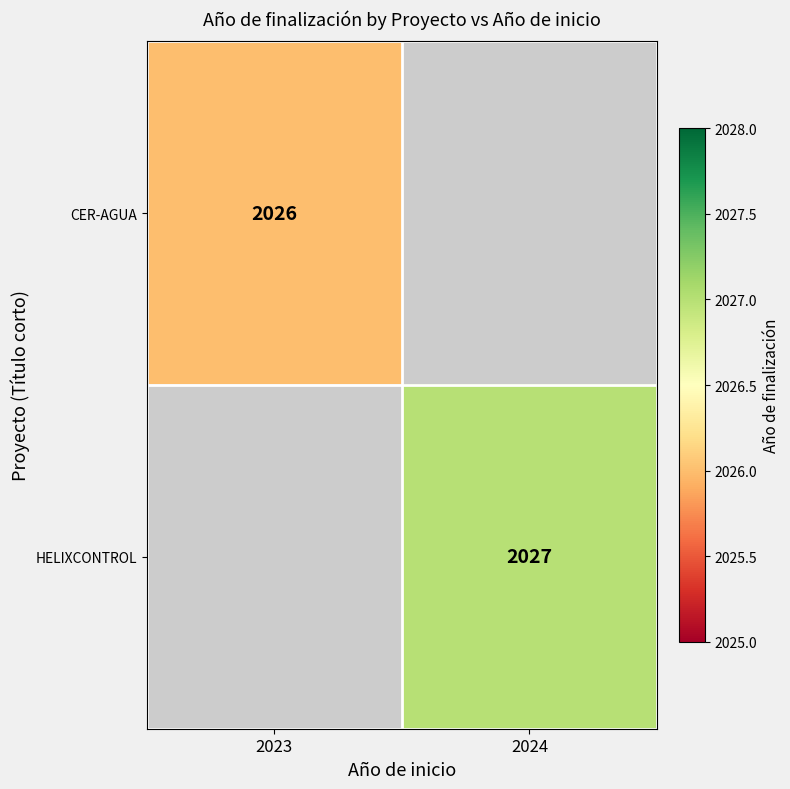

Is it true that HELIXCONTROL equals 2027 at 2024?

True